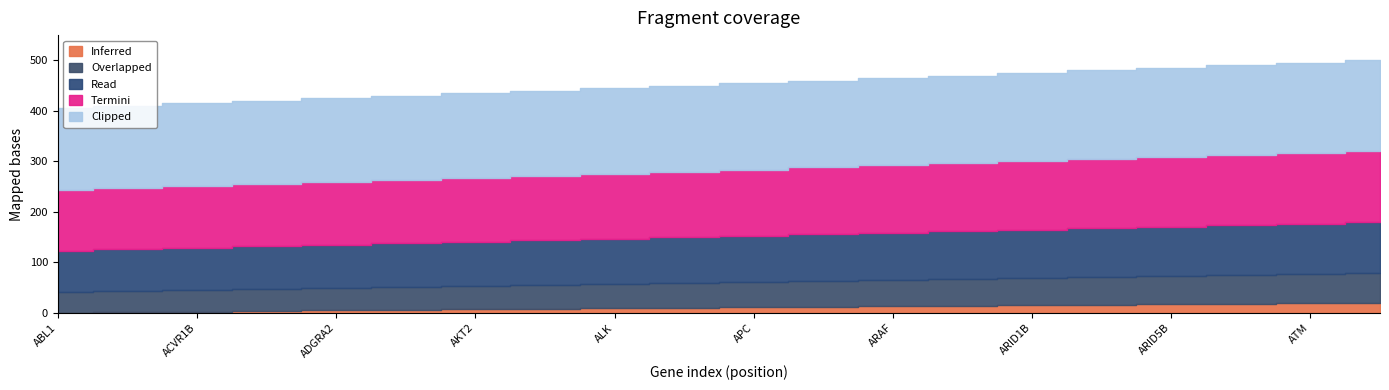

True or false: Inferred and Overlapped intersect in this chart.

False